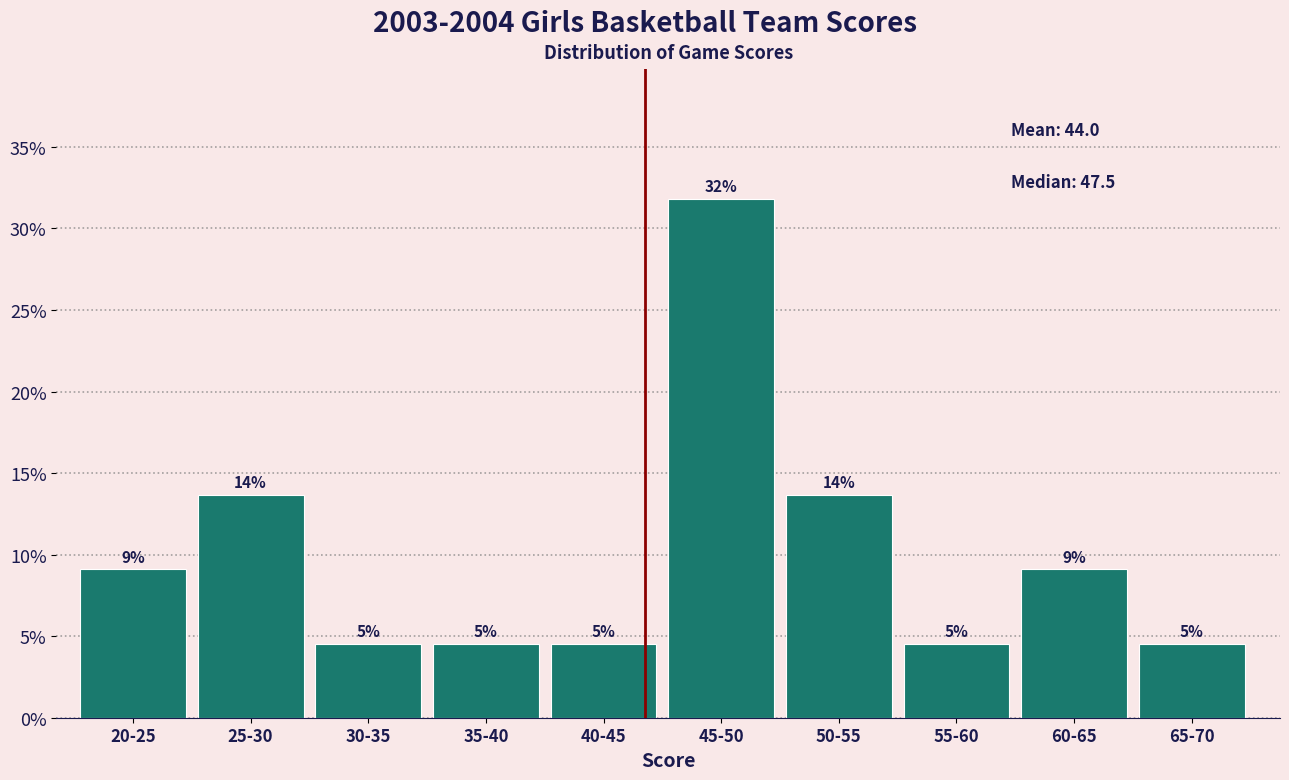

Are the bars horizontal?

No